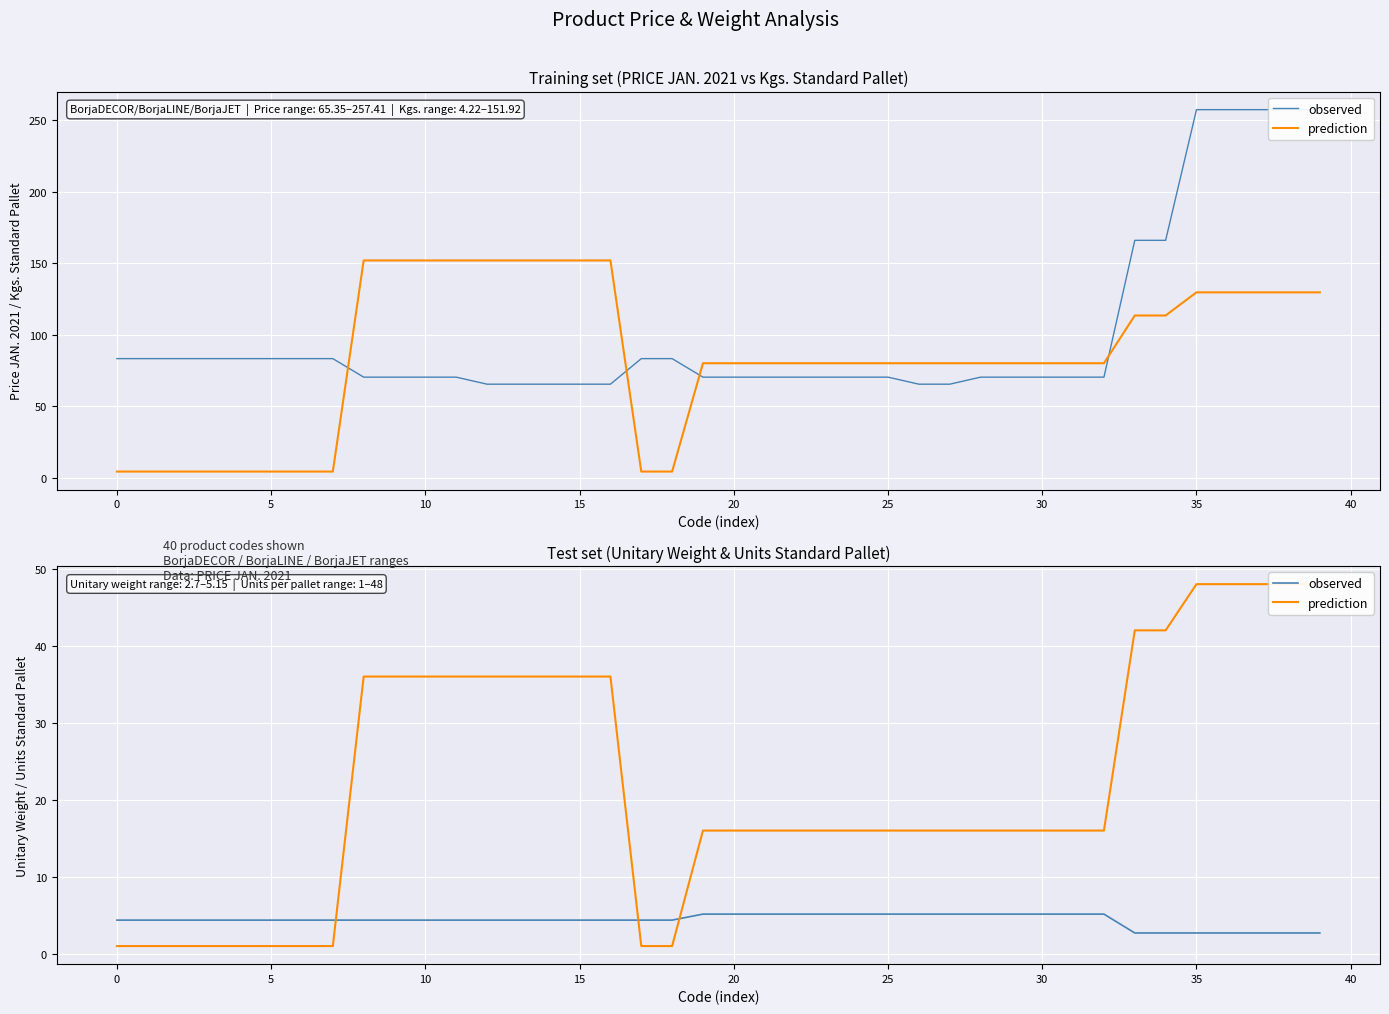

Is this an area chart (filled region under the line)?

No